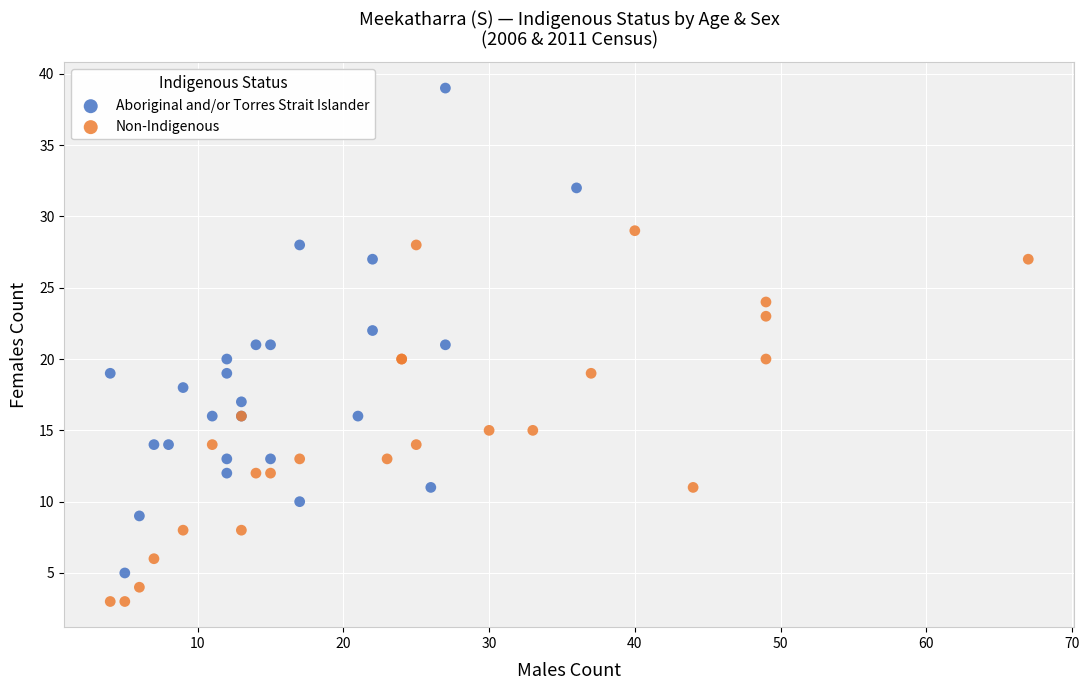

Which series reaches the minimum Y coordinate?

Non-Indigenous